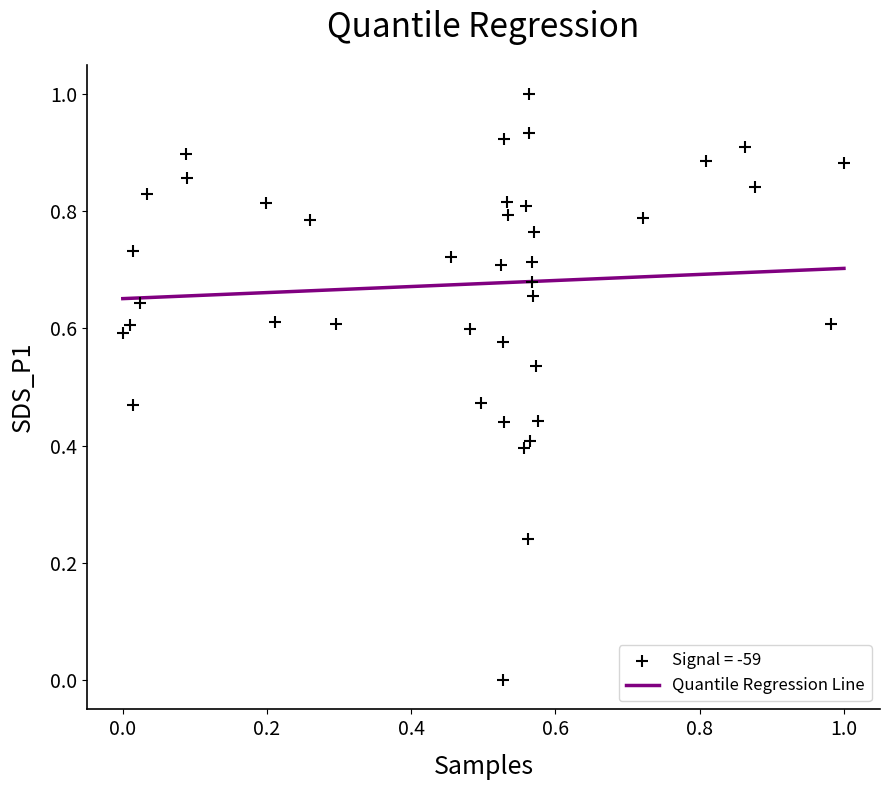

What is the range of Y values (max minus min)?

1.0